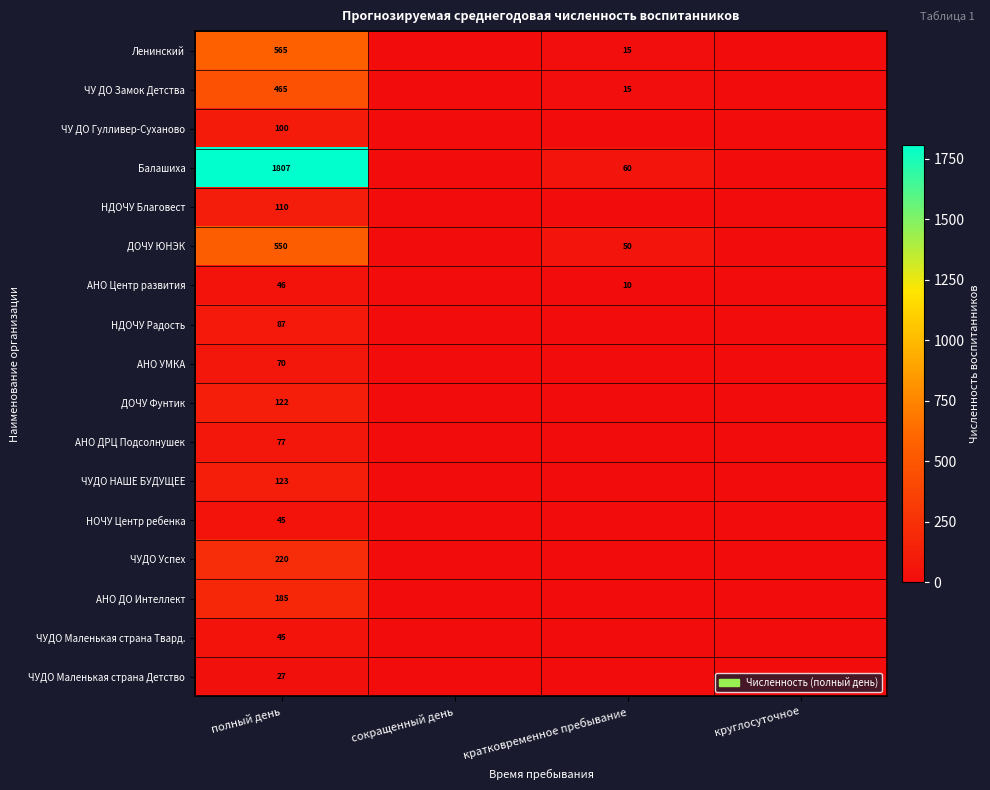

The АНО ДРЦ Подсолнушек series shows 77 at полный день. True or false?

True